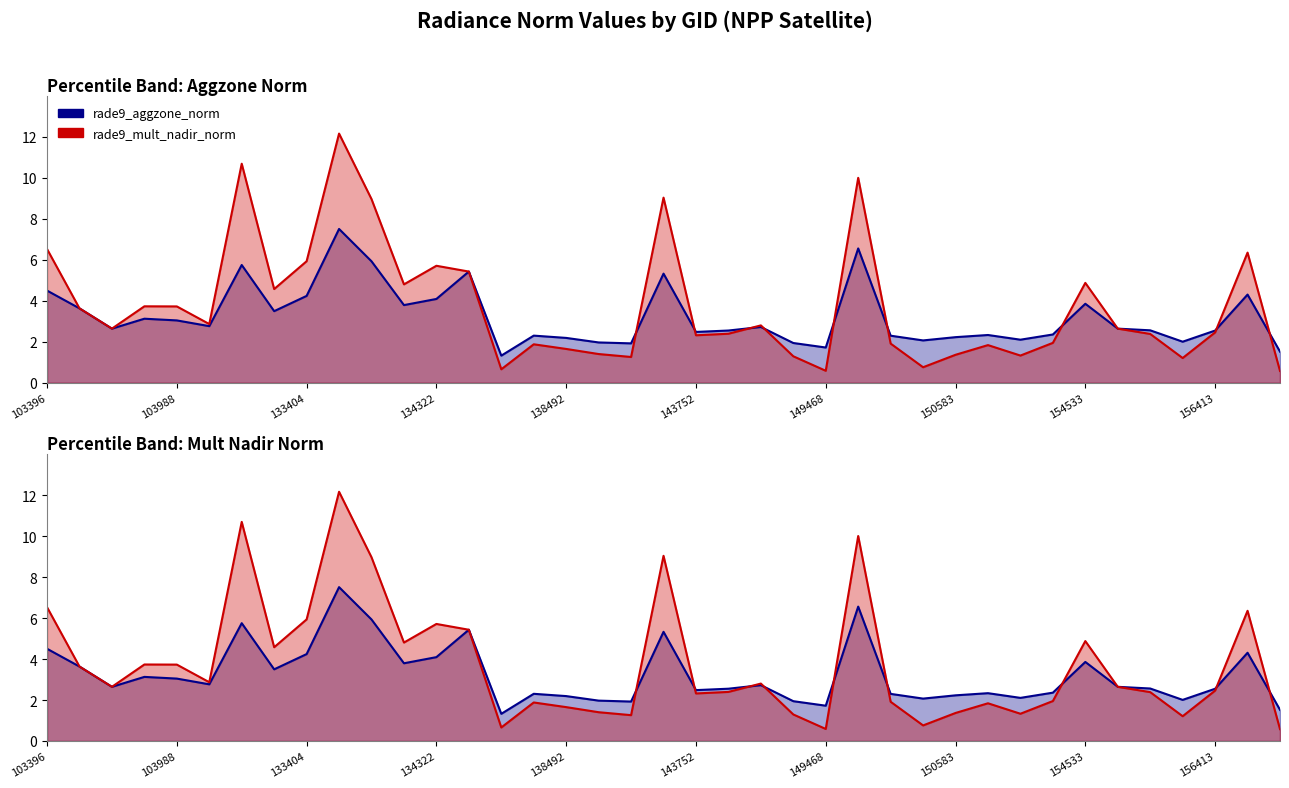

What is the difference between the highest and lowest values at 18?

0.7